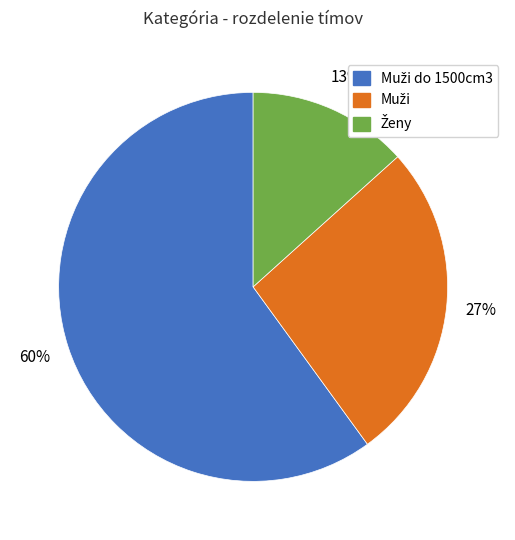

To the nearest percent, what is the difference between the largest and smallest slice percentages?

47%